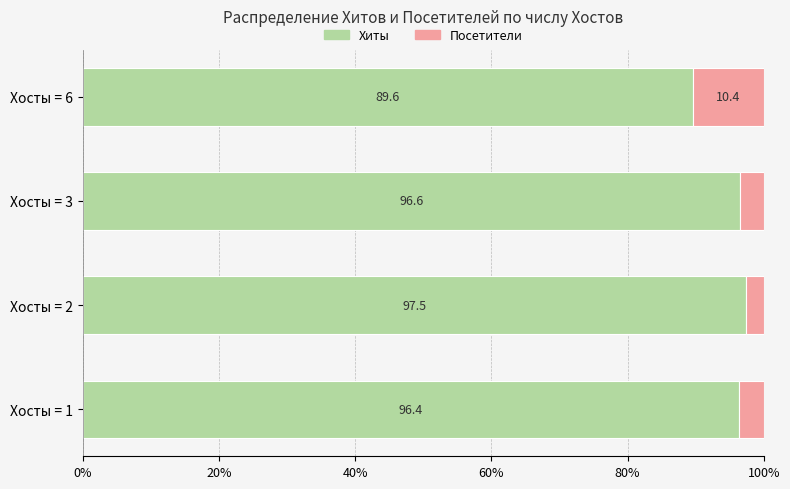

The Хиты series shows 97.5 at Хосты = 2. True or false?

True